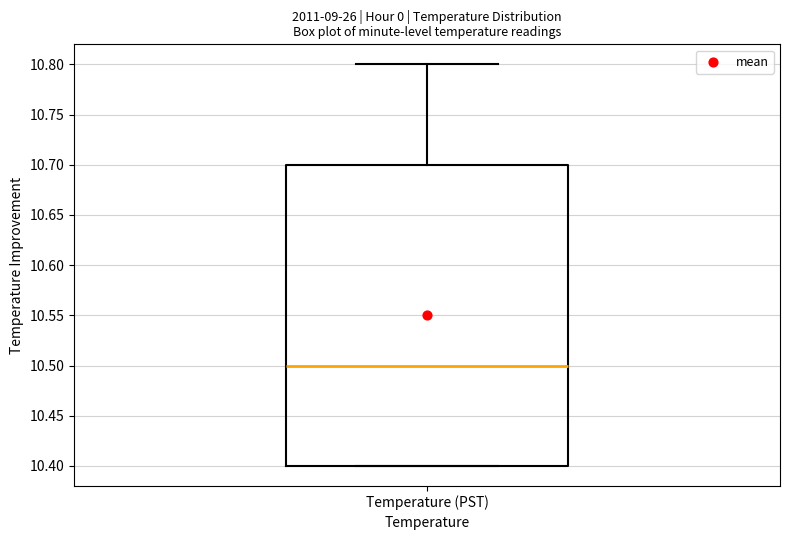

Read this box plot against the y-axis: the position of the median line, the range covered by the box, and the ends of both whiskers. The values are not printed on the chart, so give them approximately, as read against the axis.

median 10.5, box 10.4 to 10.7, whiskers 10.4 to 10.8